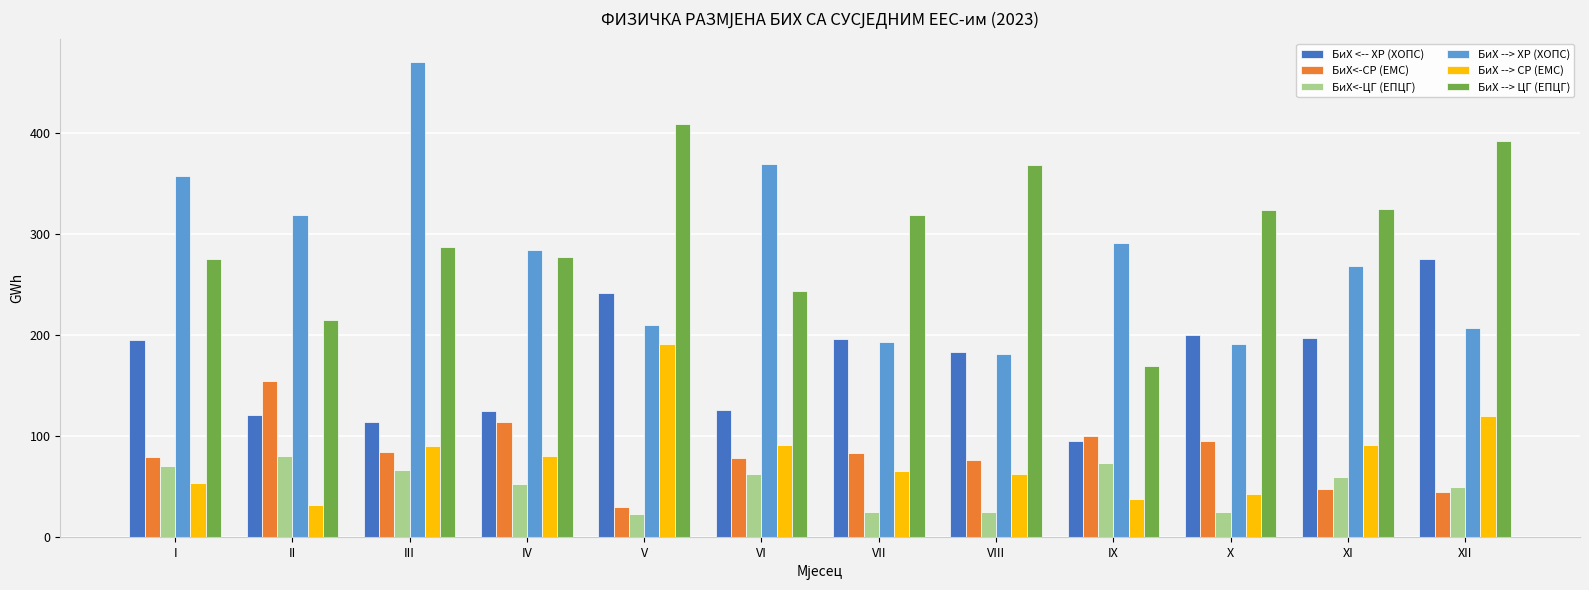

What is the sum of the БиХ --> СР (ЕМС) values at XI and IX?

128.0